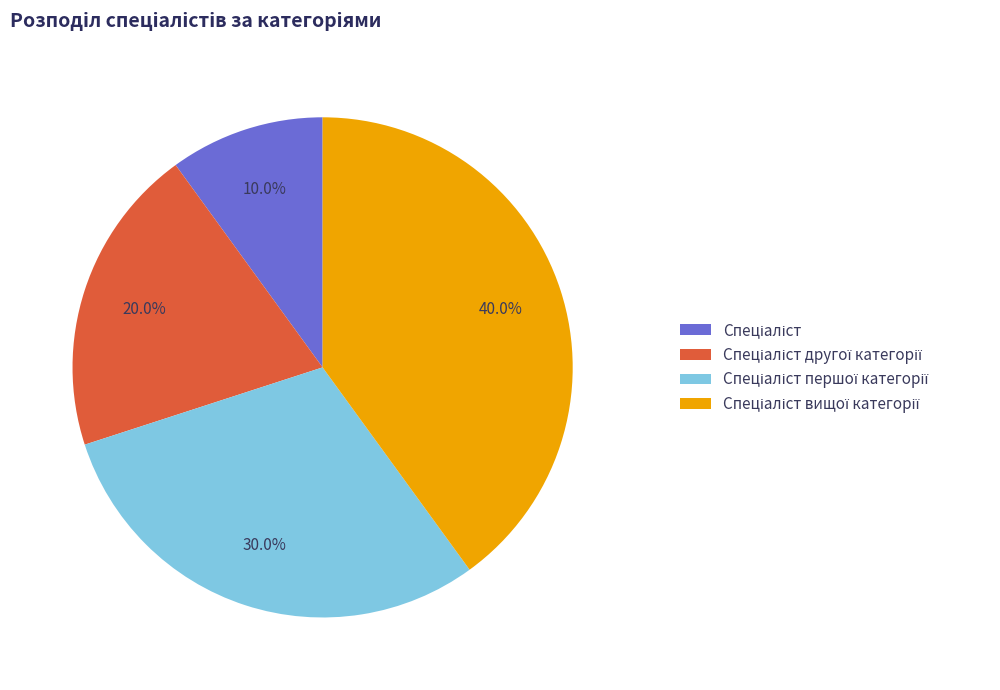

Is there any slice that represents more than half of the pie?

No